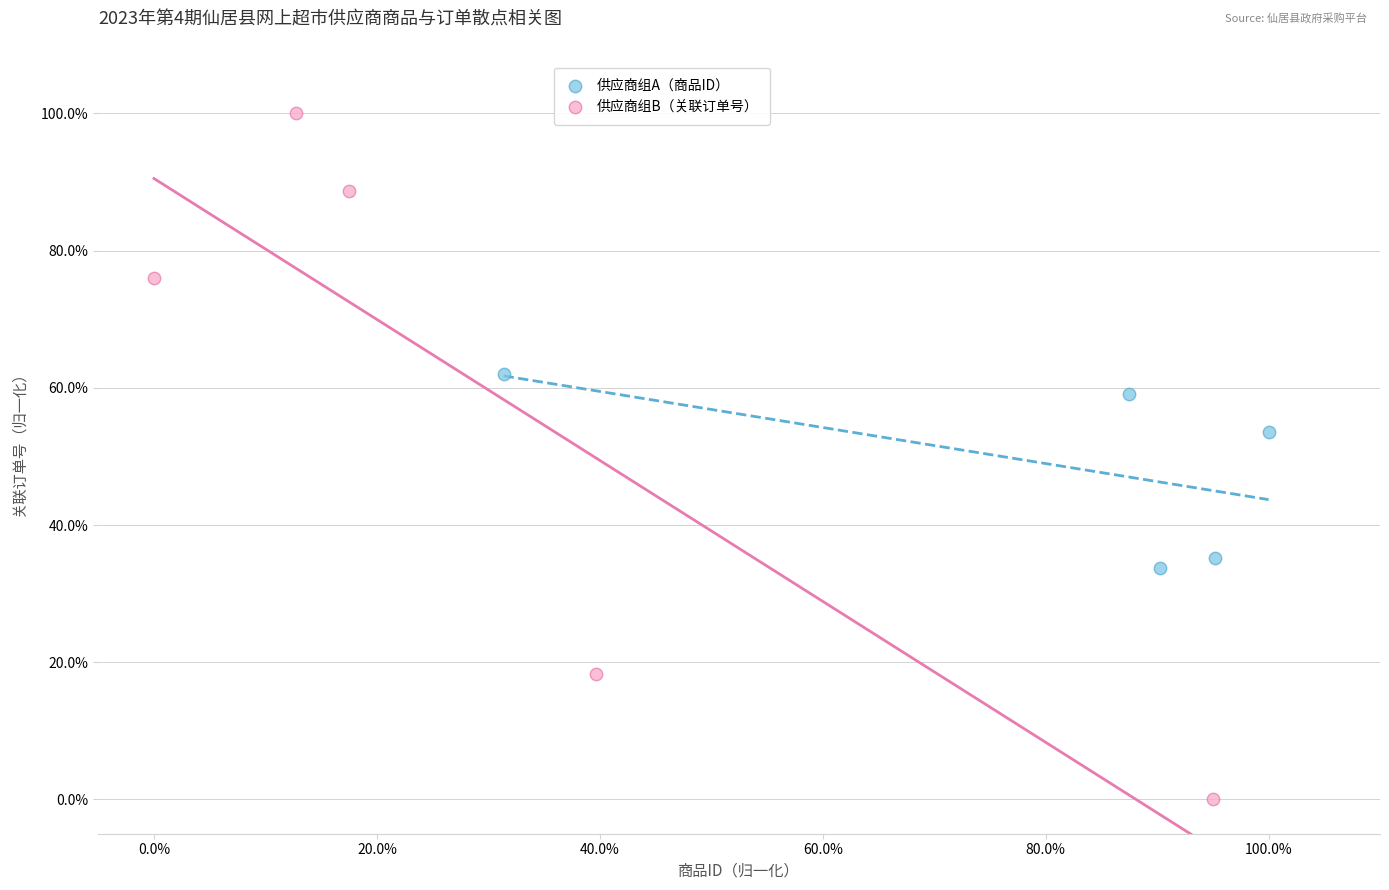

What are all the series names shown in the legend?

供应商组A（商品ID）, 供应商组B（关联订单号）